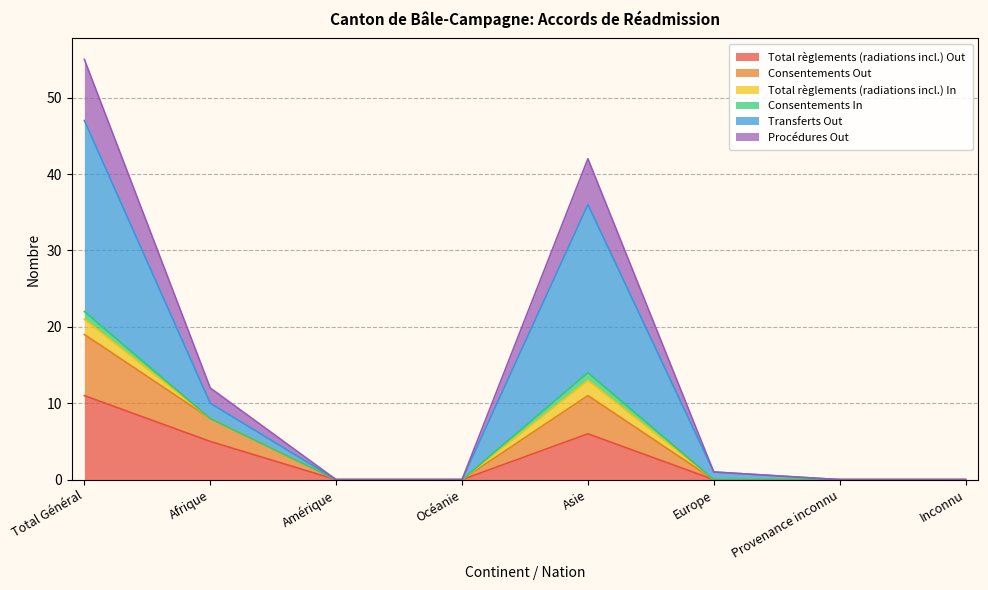

Which series changed the most between Océanie and Inconnu?

Total règlements (radiations incl.) Out